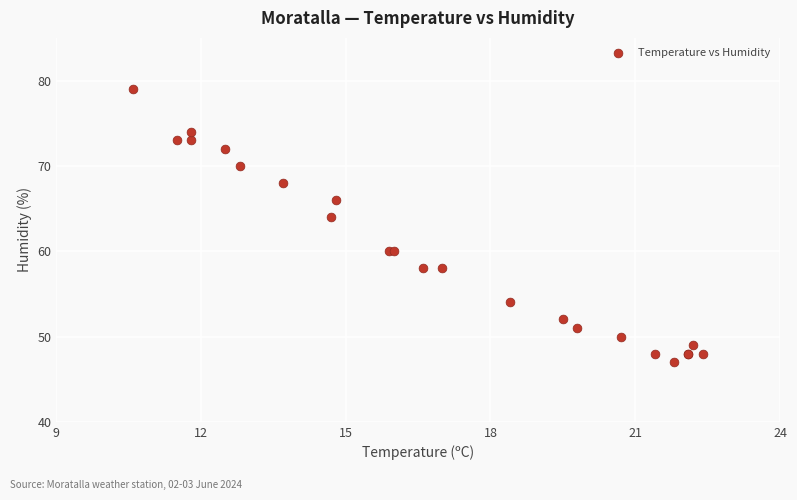

What Y value in the scatter plot is closest to 63?

64